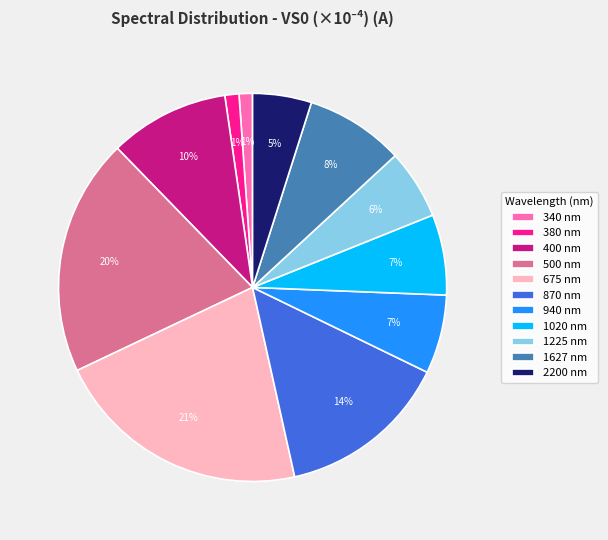

Between 400 and 2200, which is larger?

400